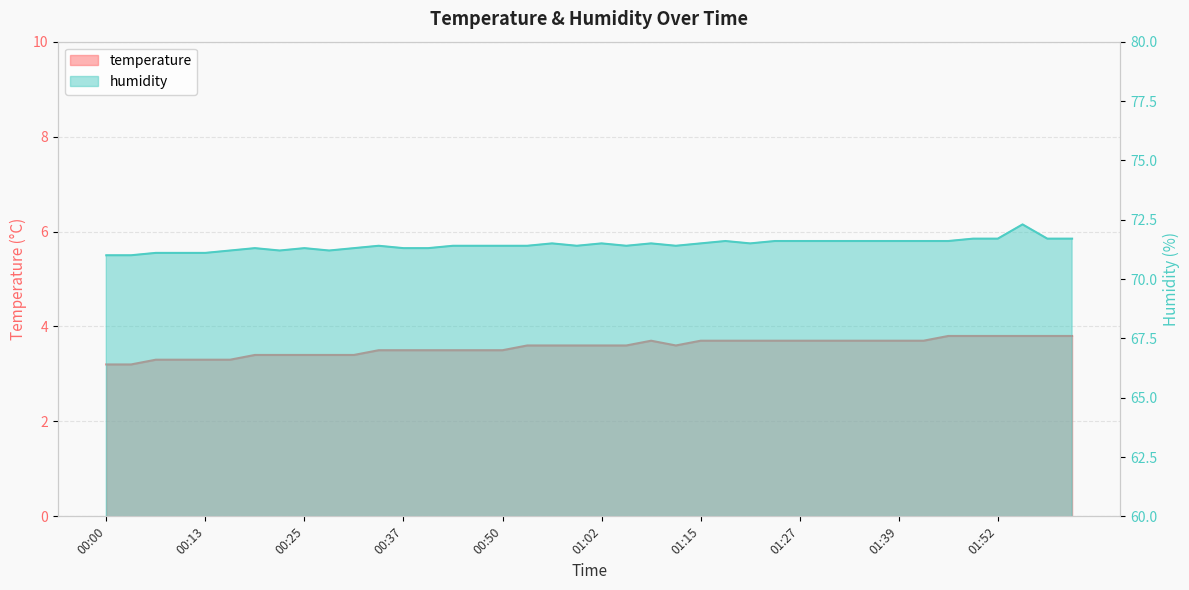

At which label is humidity closest to 71?

00:00